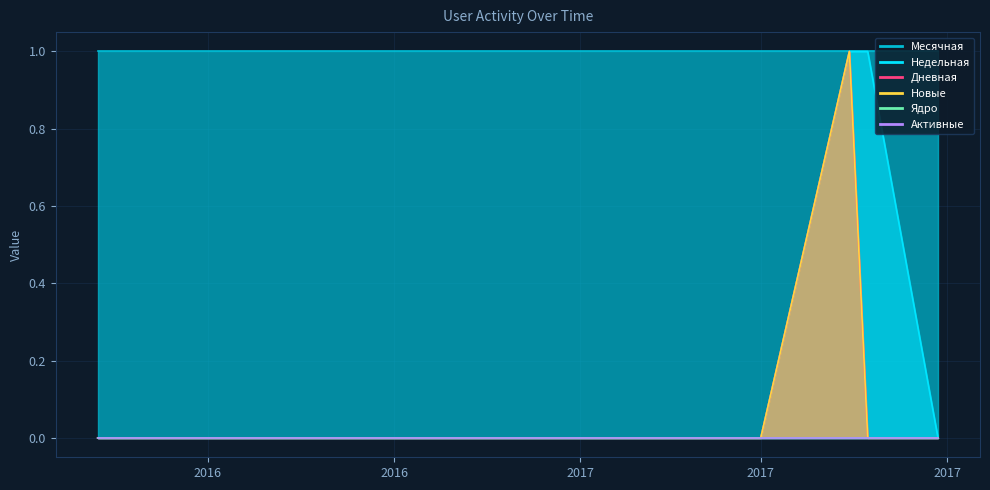

What is the label of the 4th point from the right?

2017